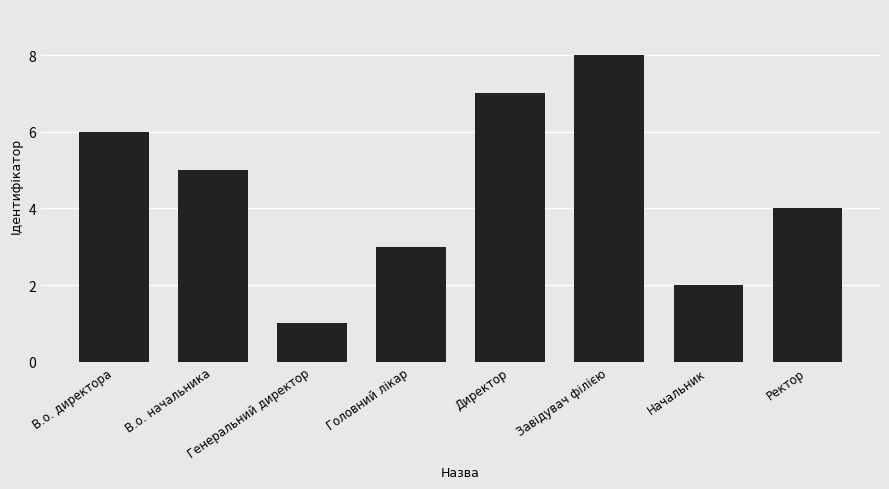

The value at Завідувач філією is 5. True or false?

False